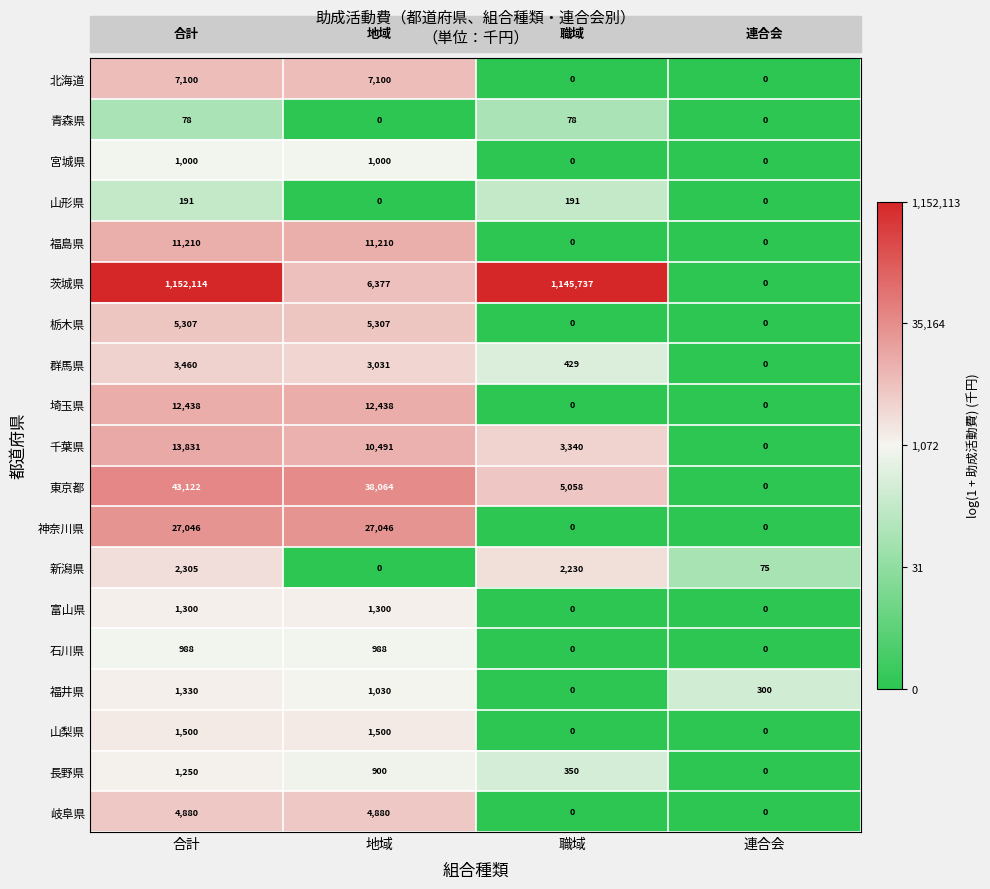

Which series has the largest total across all categories?

茨城県